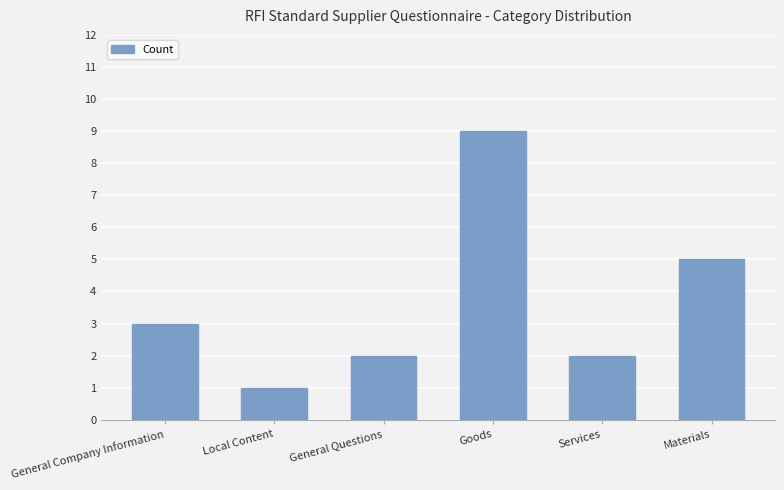

What position from the right is Local Content?

5